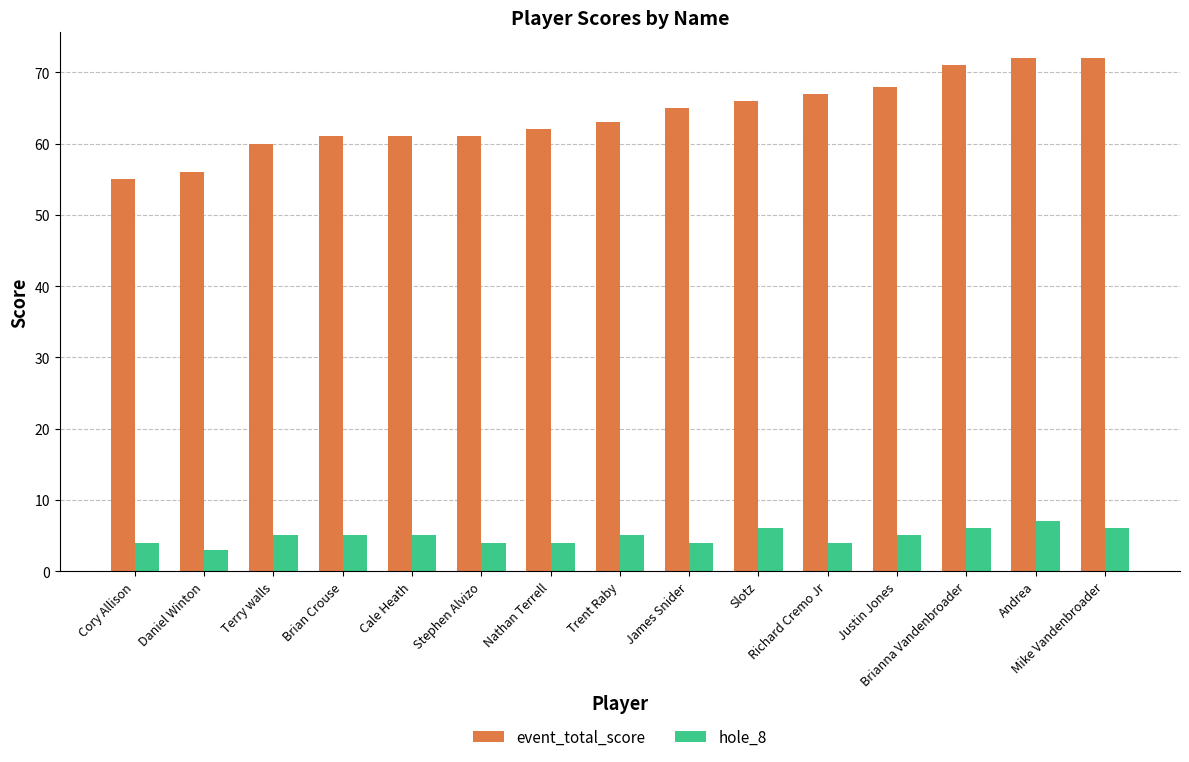

List the series in order of their peak value, highest first.

event_total_score, hole_8